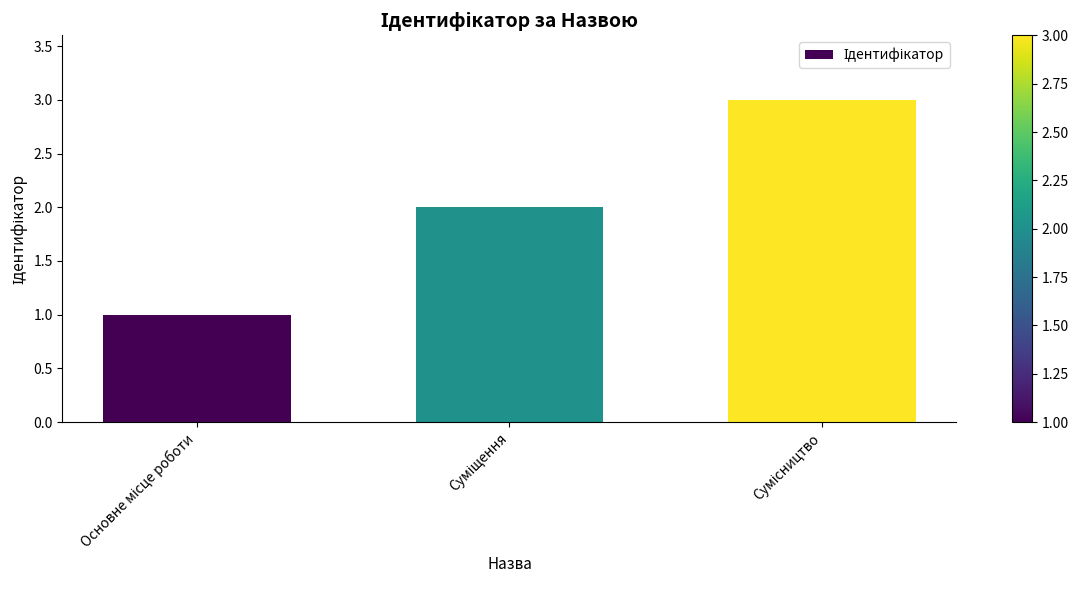

What is the maximum value shown in the chart?

3